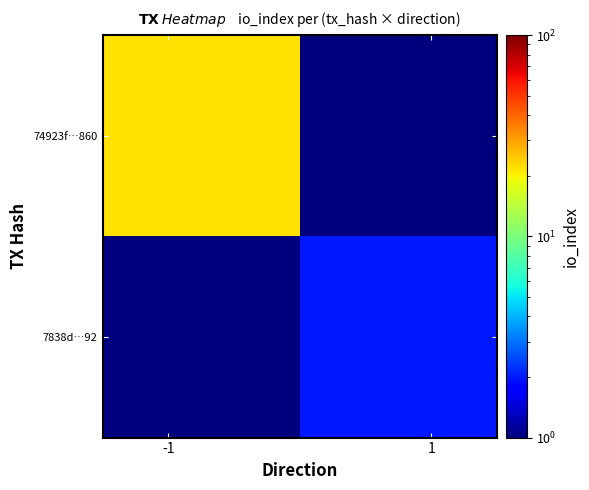

Reading left to right, extract all data points from this chart.

74923f…860: 22.0	0.1
7838d…92: 0.1	2.0